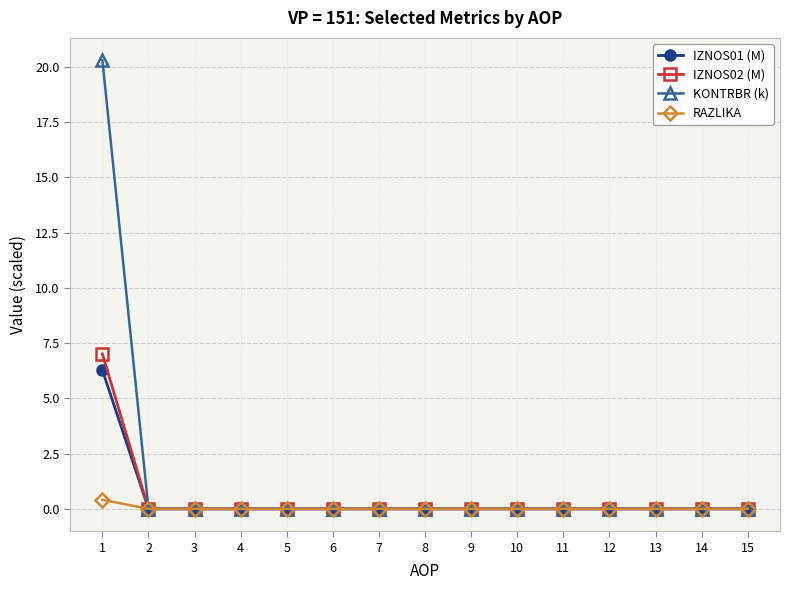

At which label does IZNOS02 (M) reach its peak?

1